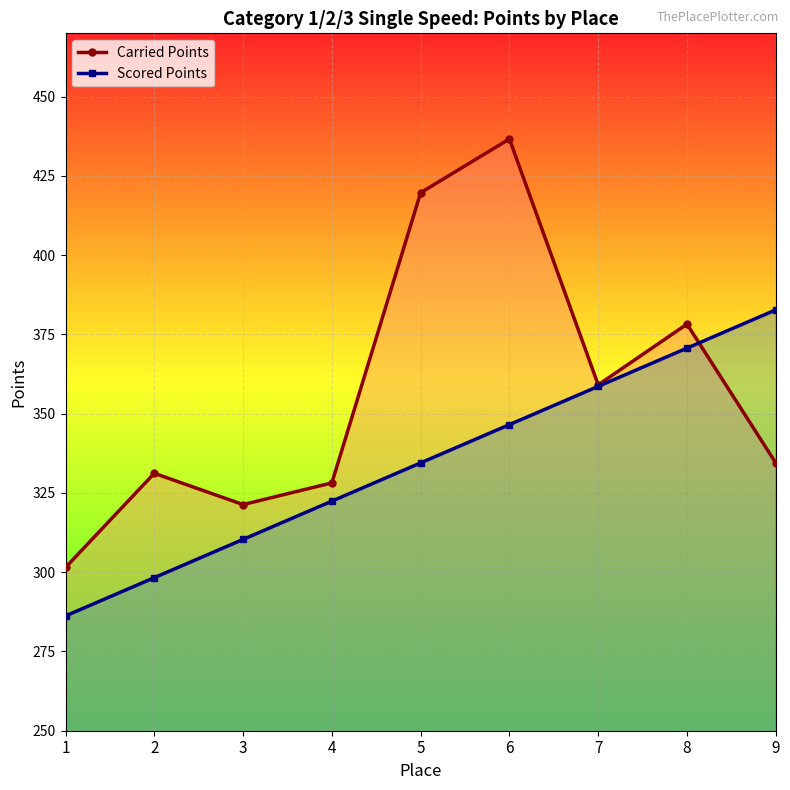

What is the difference between the maximum and minimum values in the Carried Points series?

135.2